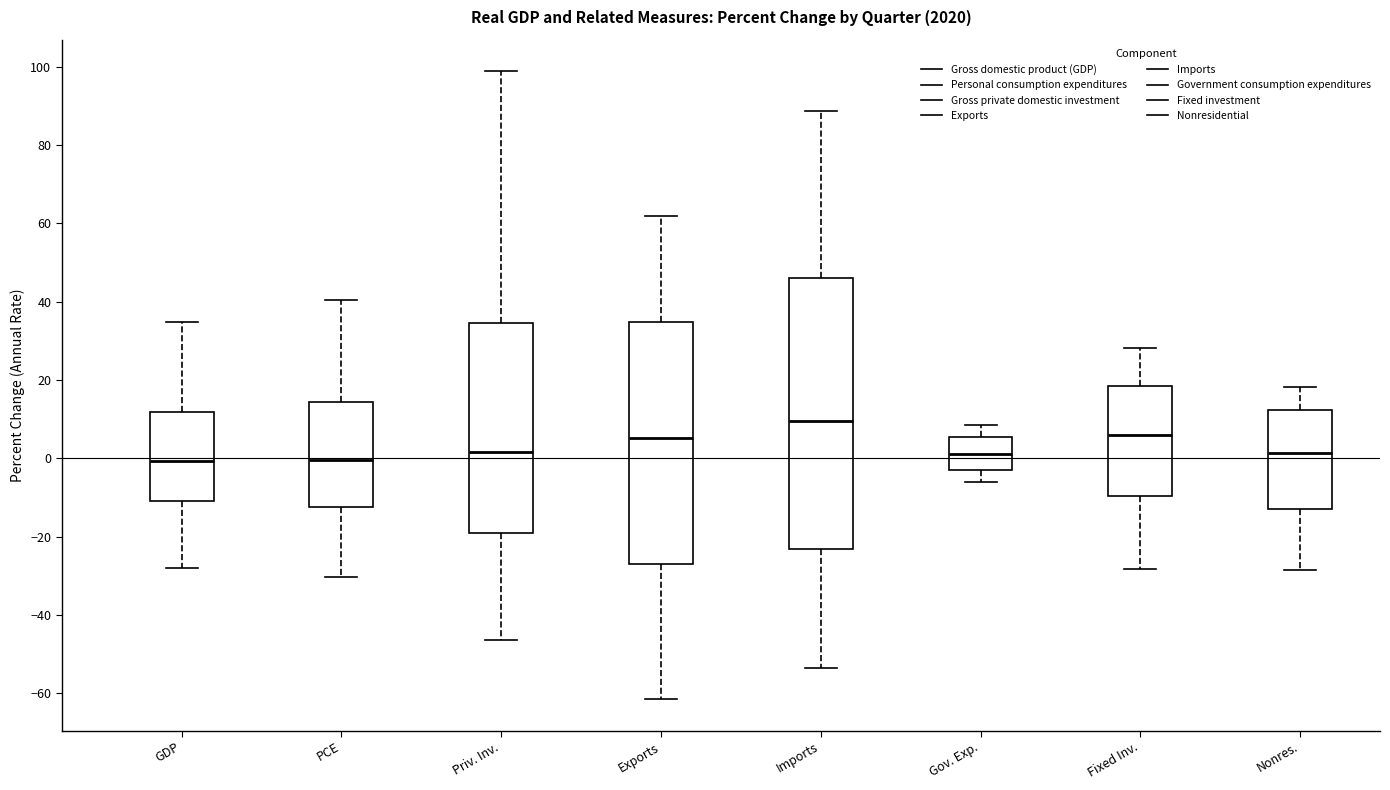

Reading left to right, transcribe this box plot: for each box, give where its median line is, the range the box spans, and where its two whiskers end, as read against the y-axis. The values are not printed on the chart, so give them approximately, as read against the axis.

GDP: median 0, box -10 to 12, whiskers -28 to 34
PCE: median 0, box -12 to 14, whiskers -30 to 40
Priv. Inv.: median 2, box -20 to 34, whiskers -46 to 98
Exports: median 6, box -26 to 34, whiskers -62 to 62
Imports: median 10, box -24 to 46, whiskers -54 to 88
Gov. Exp.: median 2, box -2 to 6, whiskers -6 to 8
Fixed Inv.: median 6, box -10 to 18, whiskers -28 to 28
Nonres.: median 2, box -12 to 12, whiskers -28 to 18